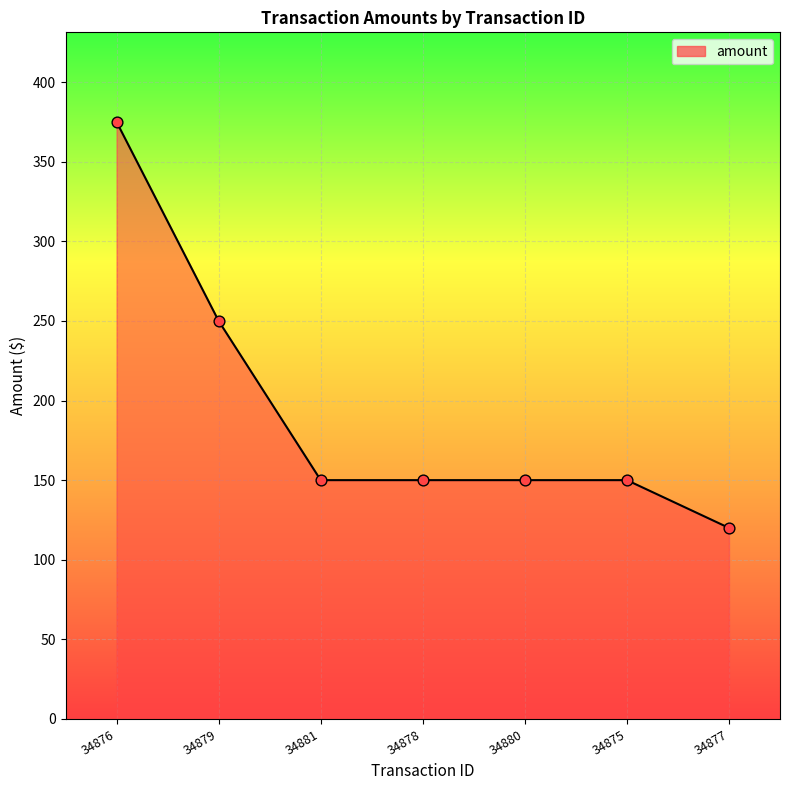

Between 34879 and 34880, which is larger?

34879